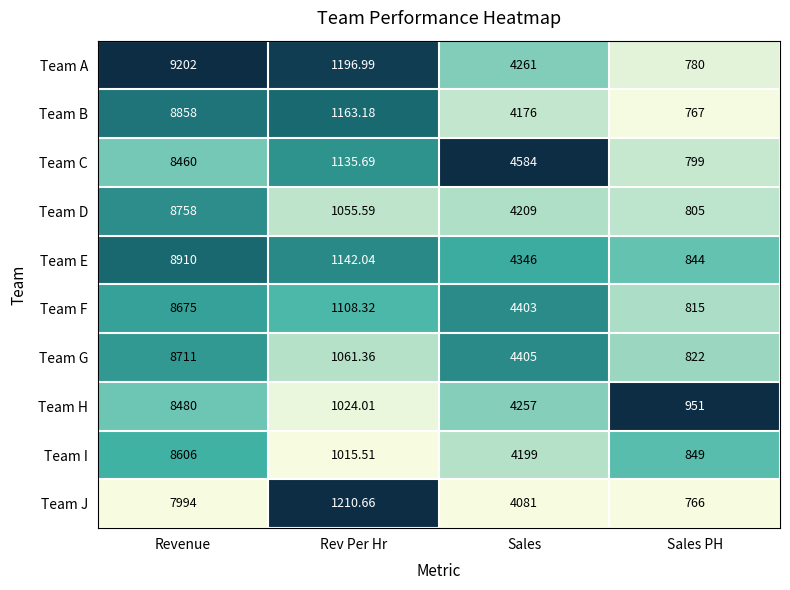

Which series has the widest spread of values?

Team A